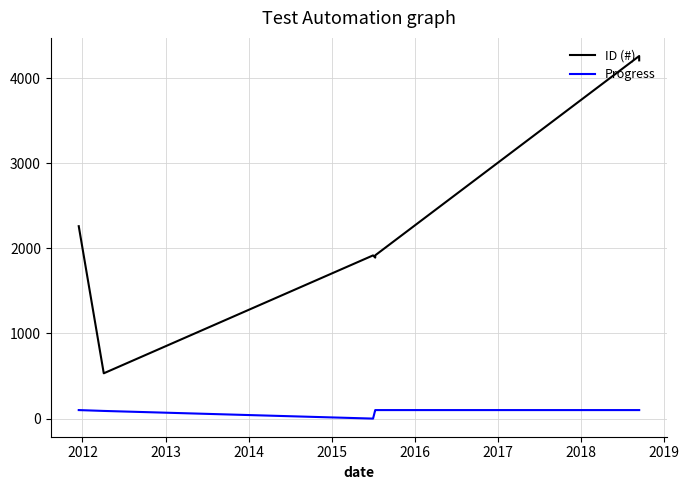

What is the greatest value displayed?

4259